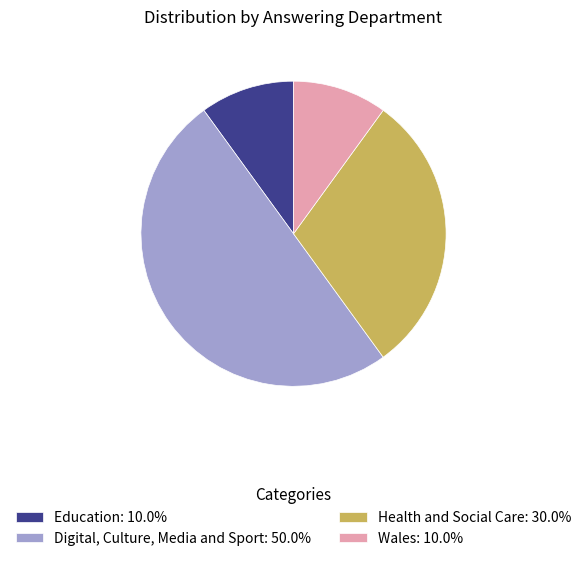

Combined, do Health and Social Care: 30.0% and Digital, Culture, Media and Sport: 50.0% account for over 50%?

Yes